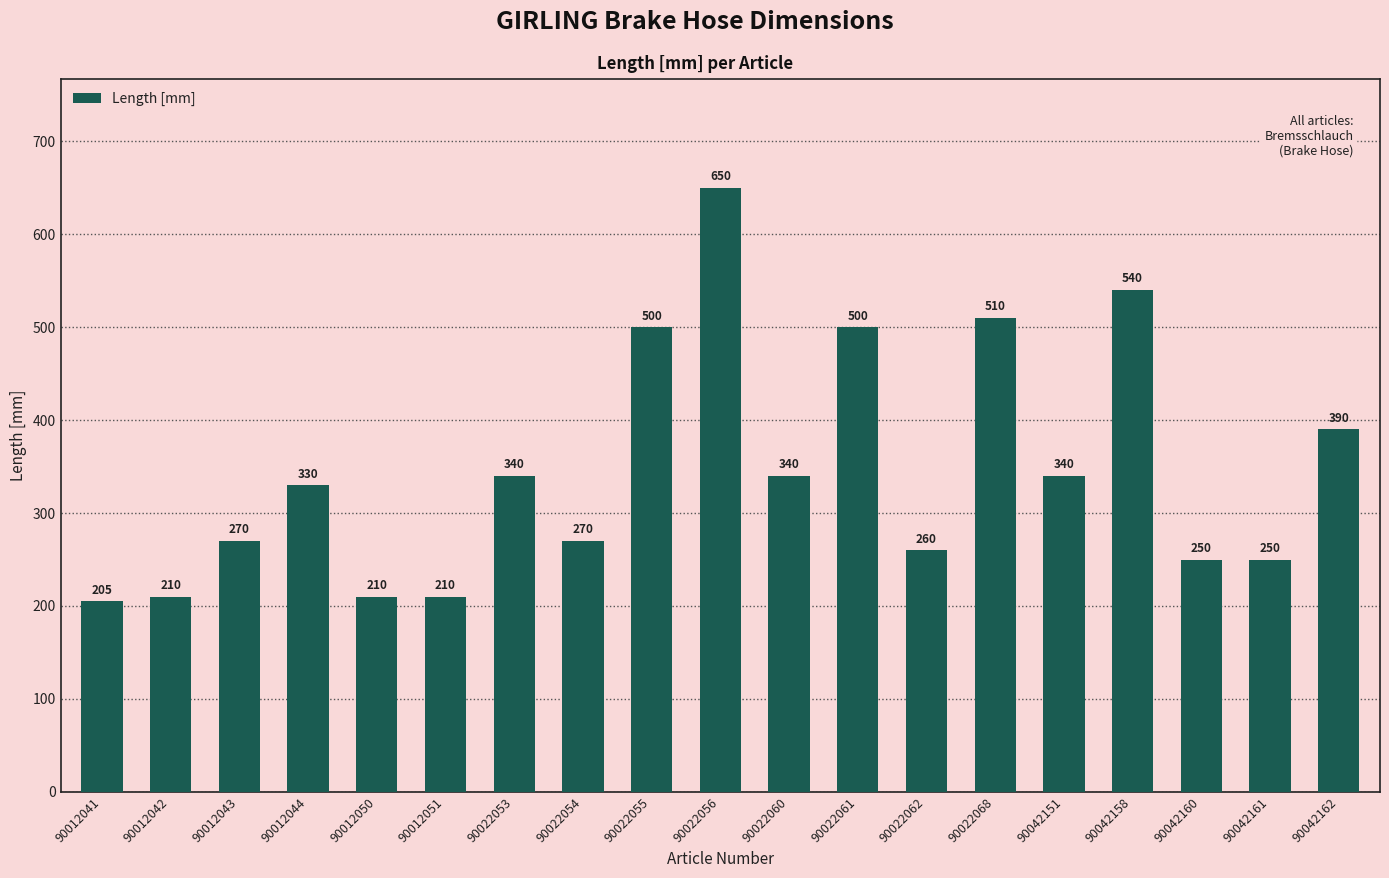

Reading right to left, transcribe all the data shown in this chart.

90042162=390	90042161=250	90042160=250	90042158=540	90042151=340	90022068=510	90022062=260	90022061=500	90022060=340	90022056=650	90022055=500	90022054=270	90022053=340	90012051=210	90012050=210	90012044=330	90012043=270	90012042=210	90012041=205